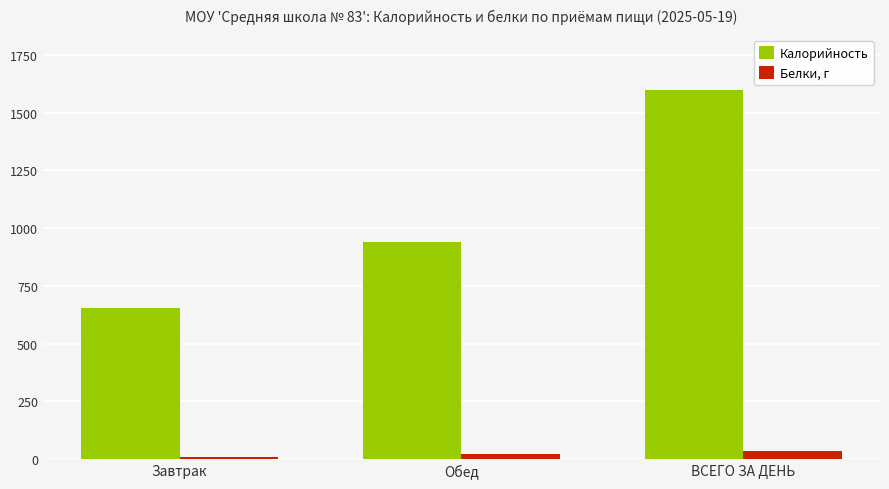

Rank the series by their maximum value, from lowest to highest.

Белки, г, Калорийность